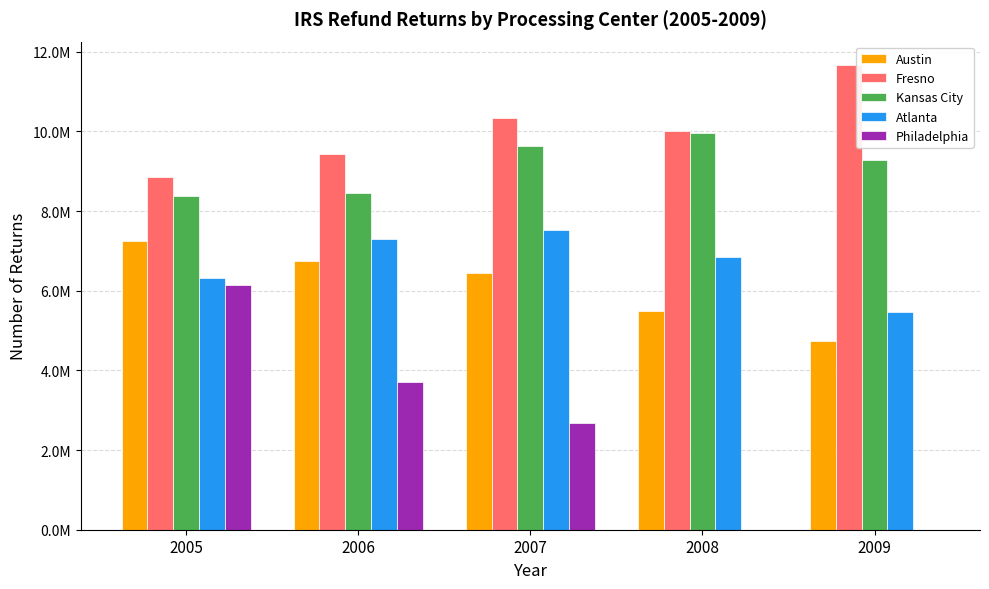

Are the bars grouped side by side (vs. stacked)?

Yes